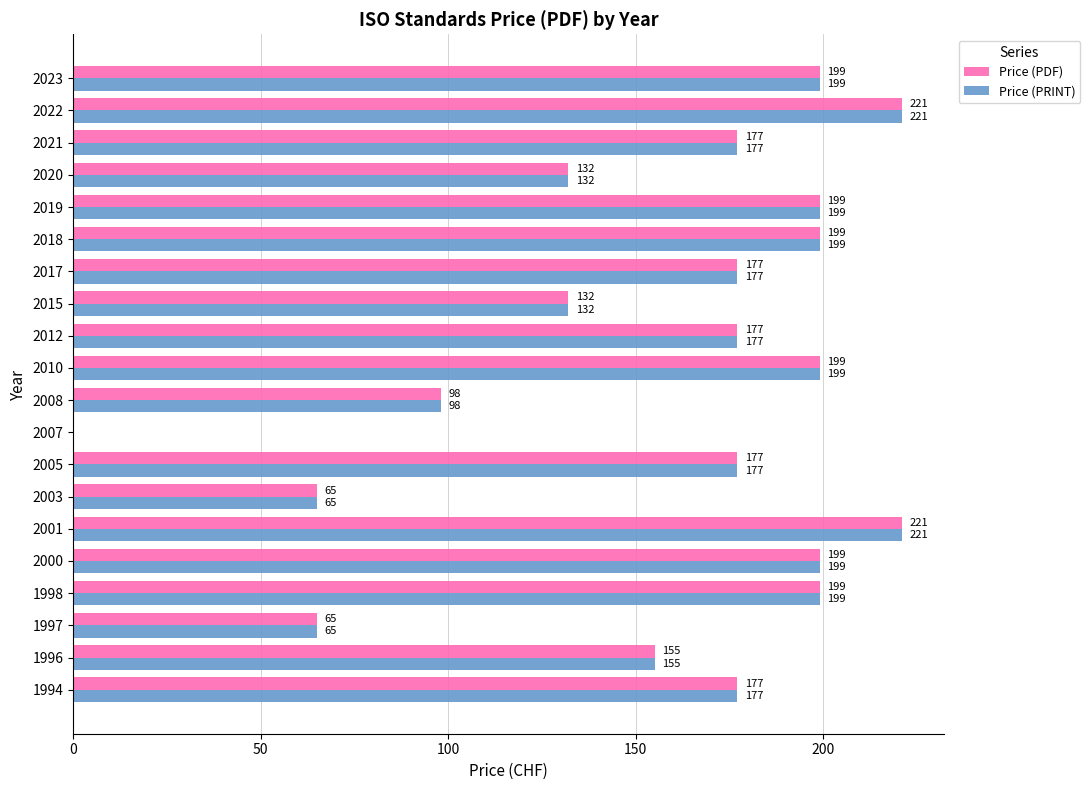

What are all the series names shown in the legend?

Price (PDF), Price (PRINT)